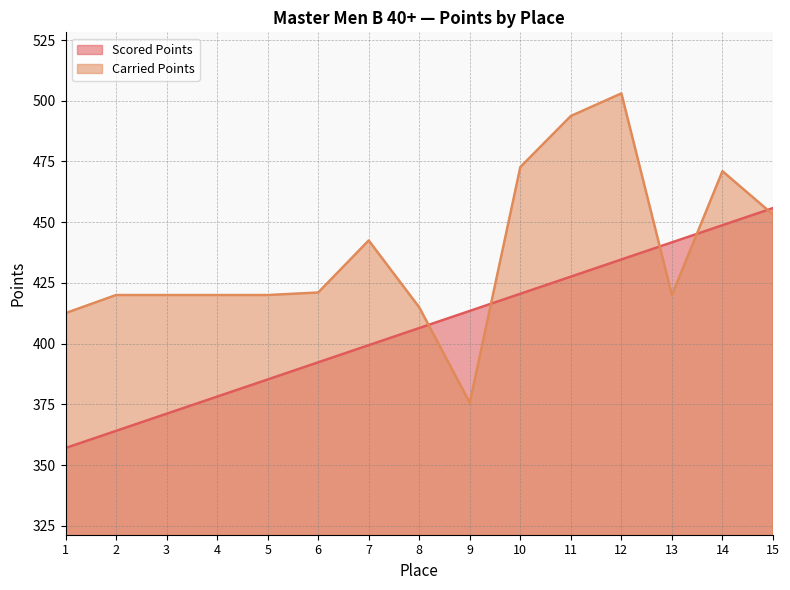

Is it true that Carried Points equals 471.0 at 14?

True